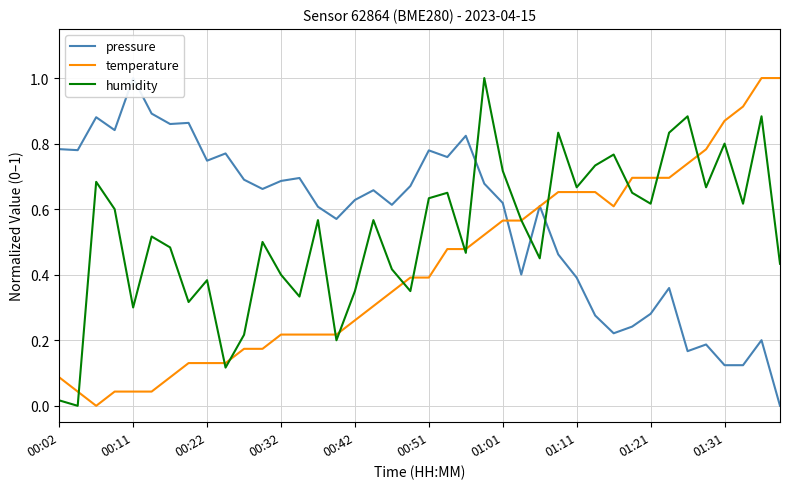

At which category is the sum across all series the highest?

23